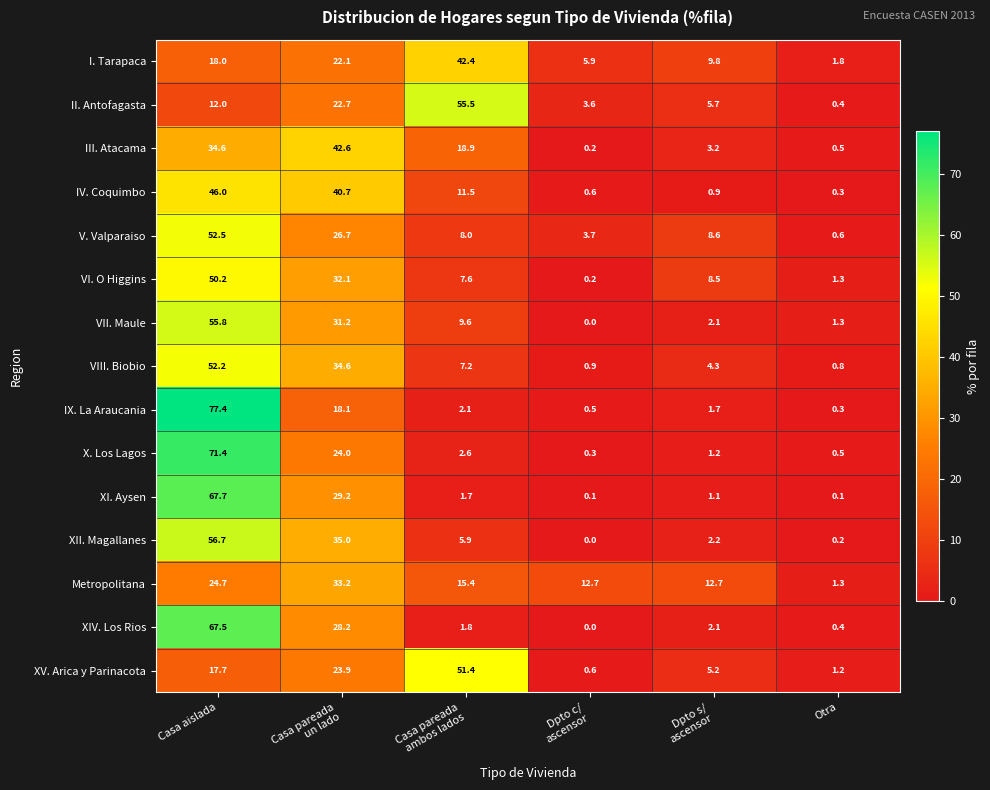

Which series changed the most between Casa pareada
un lado and Casa pareada
ambos lados?

II. Antofagasta